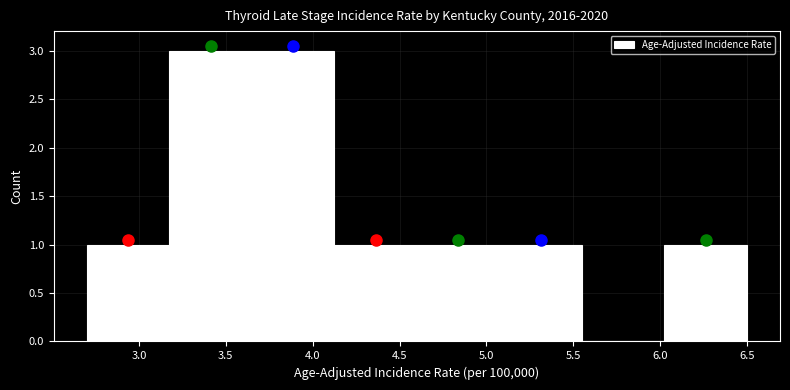

Reading left to right, list every bar in this chart as the range it spans on the x-axis followed by its height. Neither the bar edges nor the heights are printed on the chart, so give them approximately, as read against the axes.

2.700 to 3.175: 1
3.175 to 3.650: 3
3.650 to 4.125: 3
4.125 to 4.600: 1
4.600 to 5.075: 1
5.075 to 5.550: 1
5.550 to 6.025: 0
6.025 to 6.500: 1